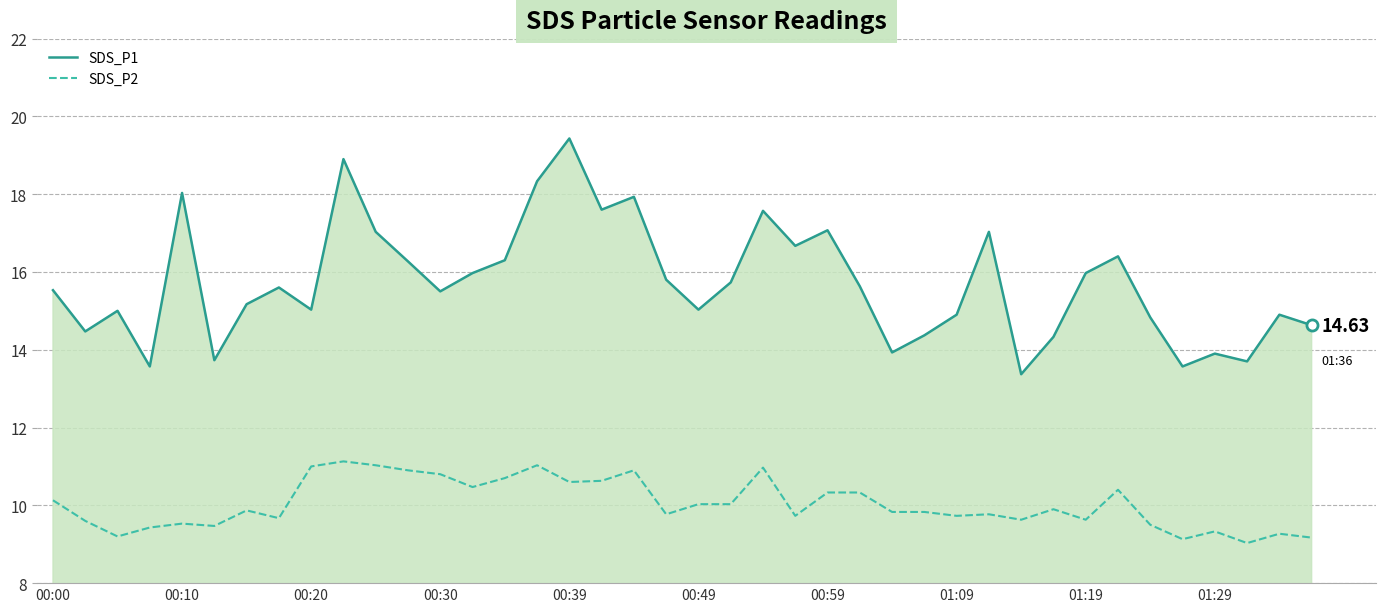

Which series has the largest total across all categories?

SDS_P1